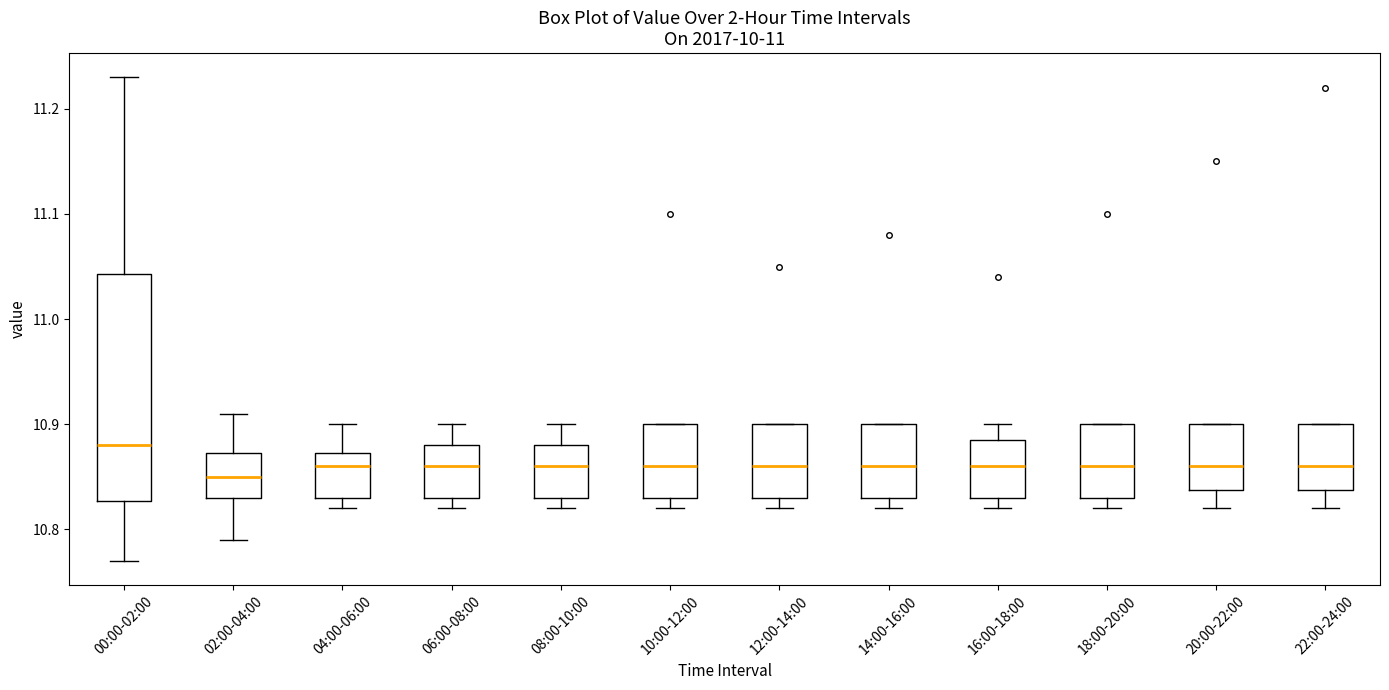

Where does the upper whisker of the box for 02:00-04:00 end on the y-axis? The values are not printed on the chart, so give them approximately, as read against the axis.

10.91